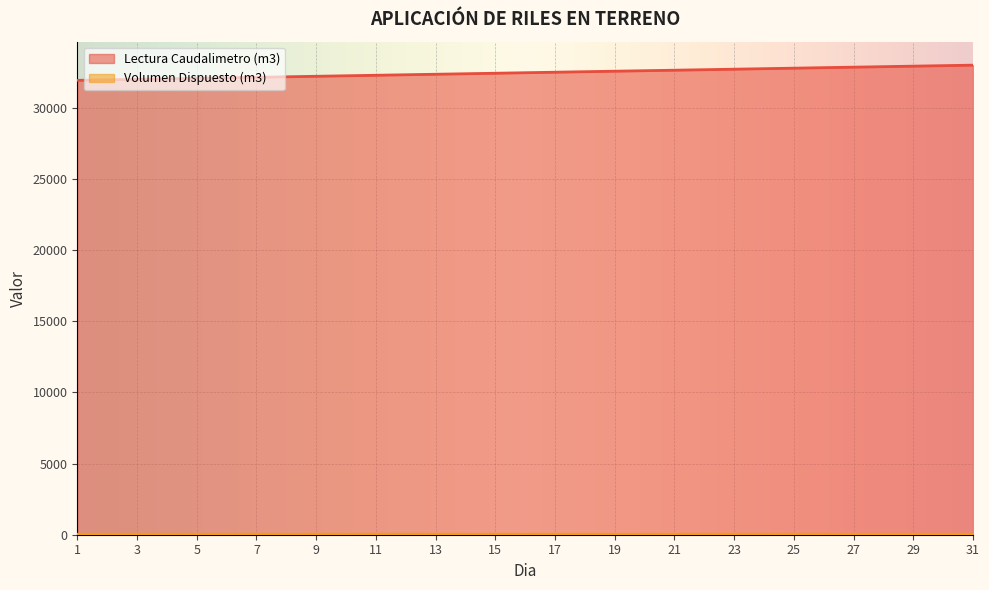

Which has a higher value, 25 or 23?

25